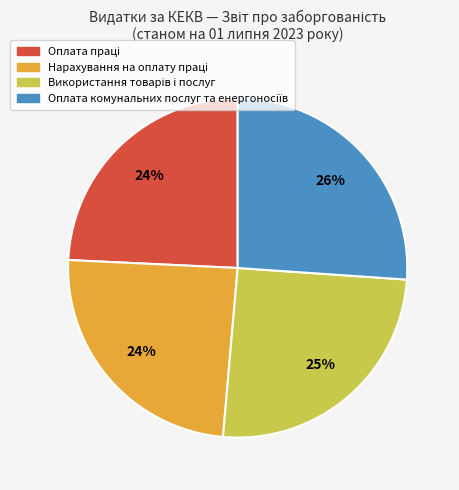

Is there any slice that represents more than half of the pie?

No